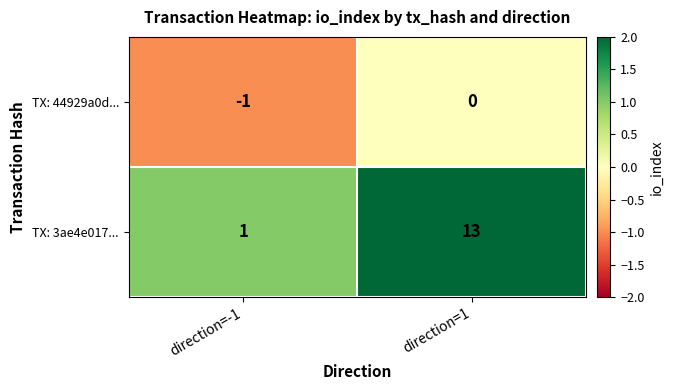

Which series has the largest range (max minus min)?

TX: 3ae4e017...